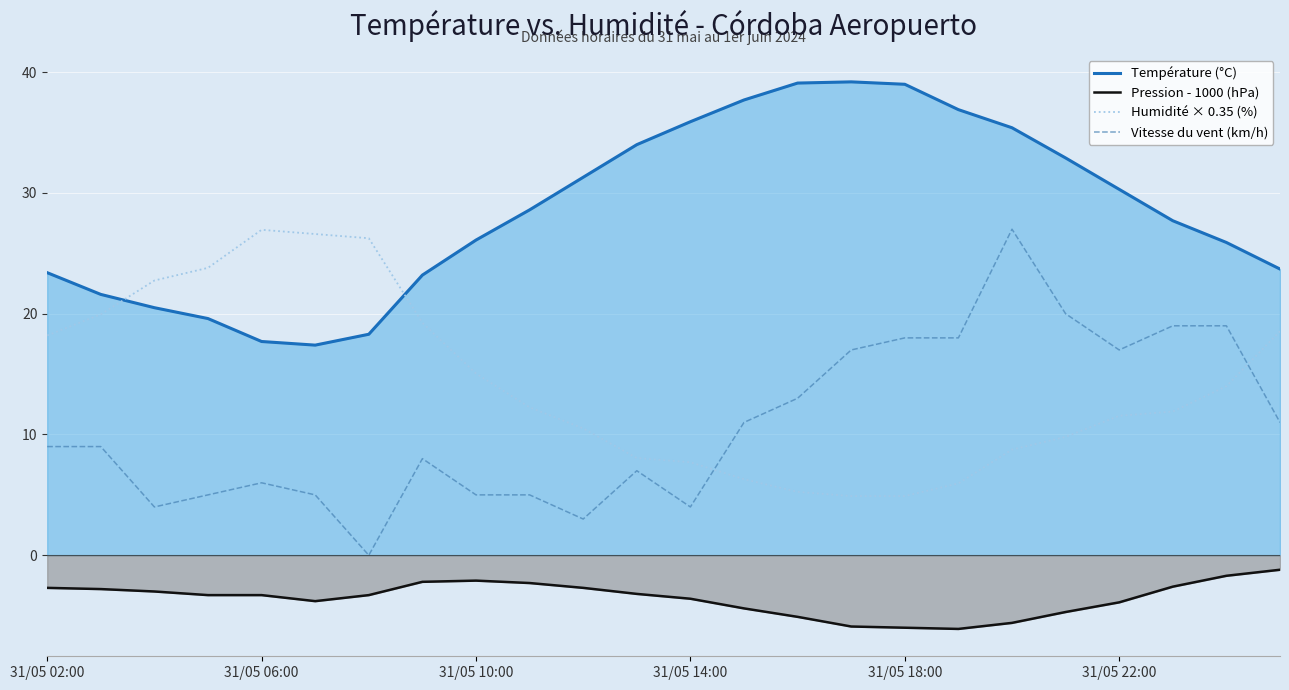

What is the difference between the Humidité × 0.35 (%) values at 7 and 13?

12.9